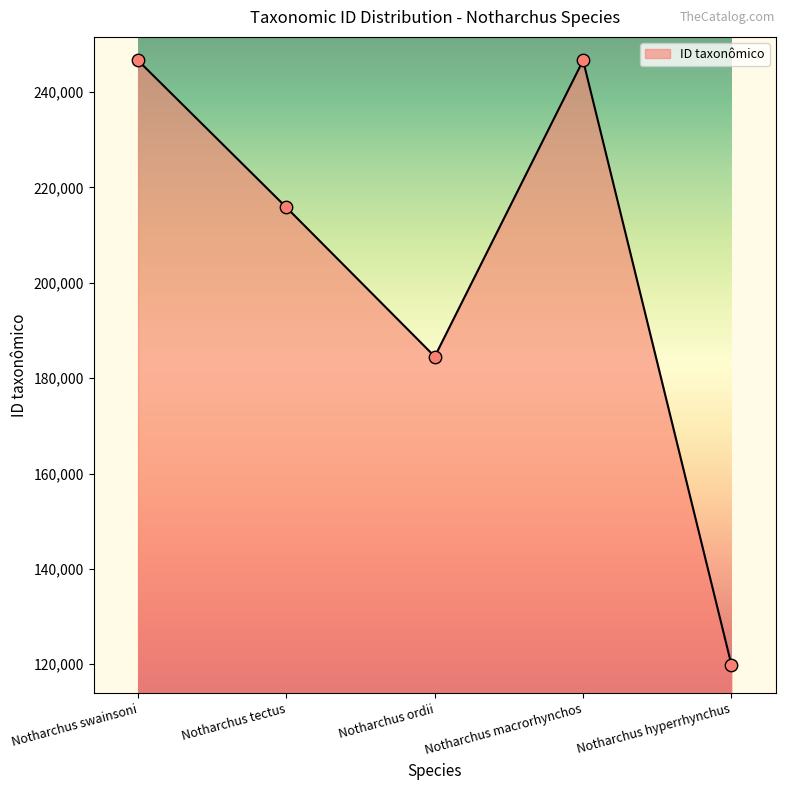

What is the change in value from Notharchus tectus to Notharchus macrorhynchos?

+30844